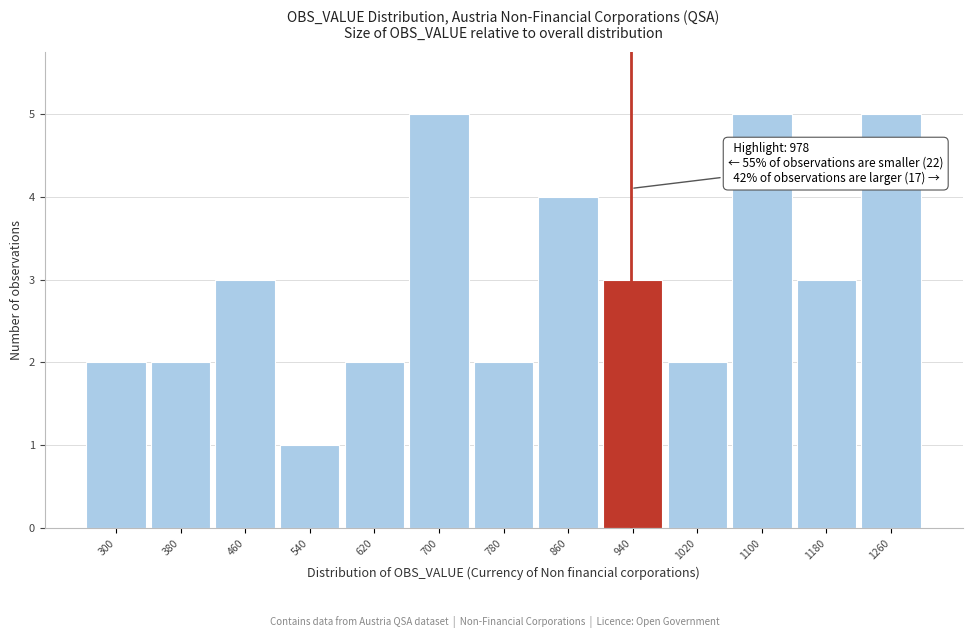

Reading right to left, transcribe all the data shown in this chart.

1260=5	1180=3	1100=5	1020=2	940=3	860=4	780=2	700=5	620=2	540=1	460=3	380=2	300=2